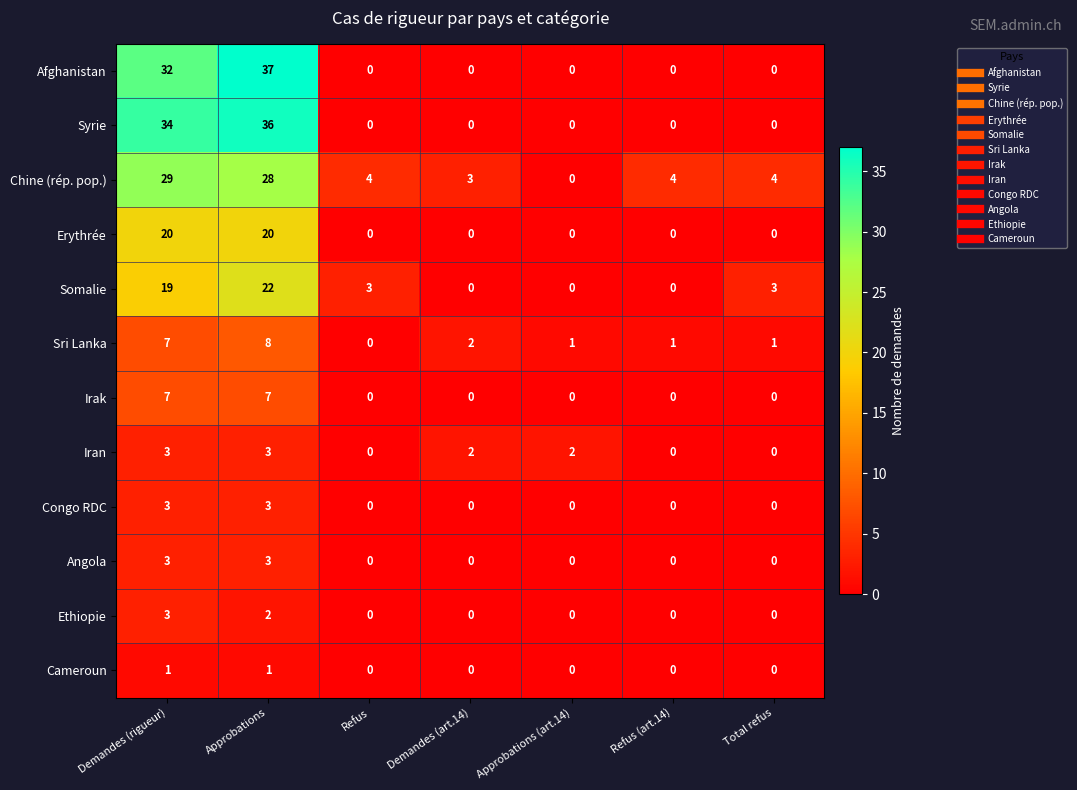

What is the difference between the highest and lowest values at Demandes (rigueur)?

33